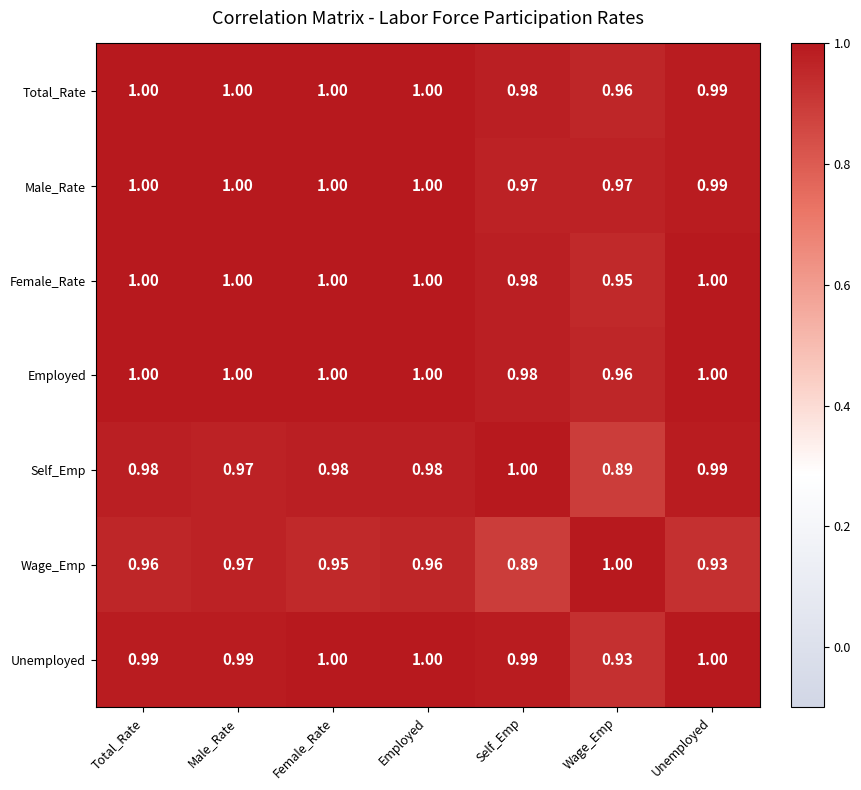

At which label is Self_Emp closest to 0?

Wage_Emp